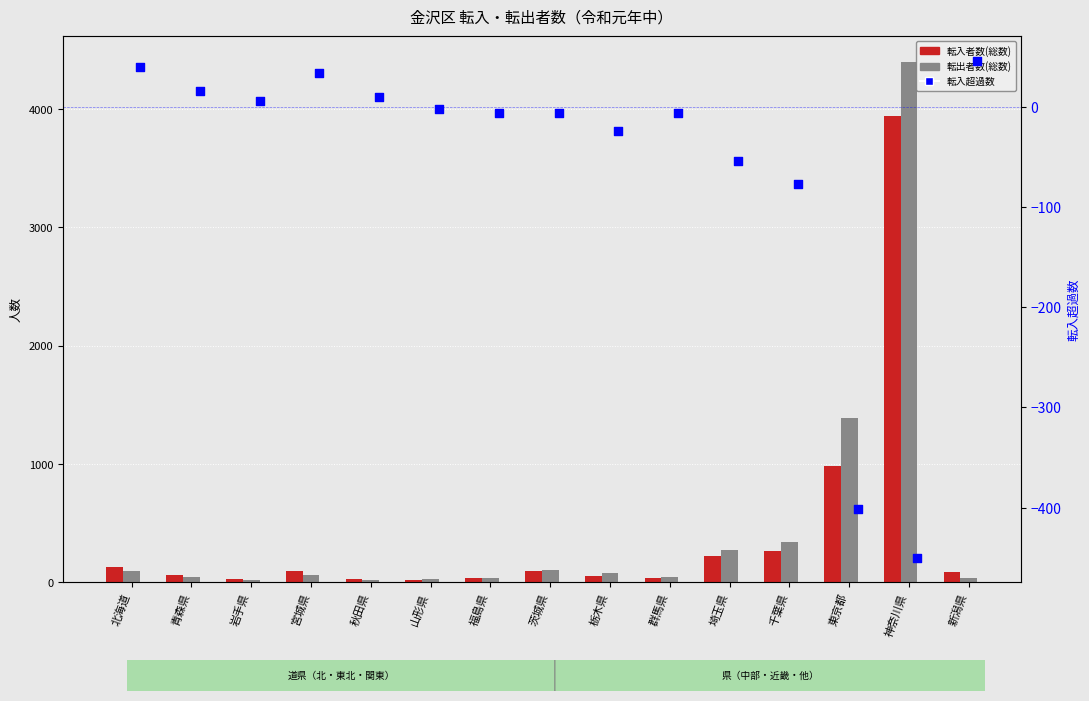

Which series contains the highest Y value?

転出者数(総数)